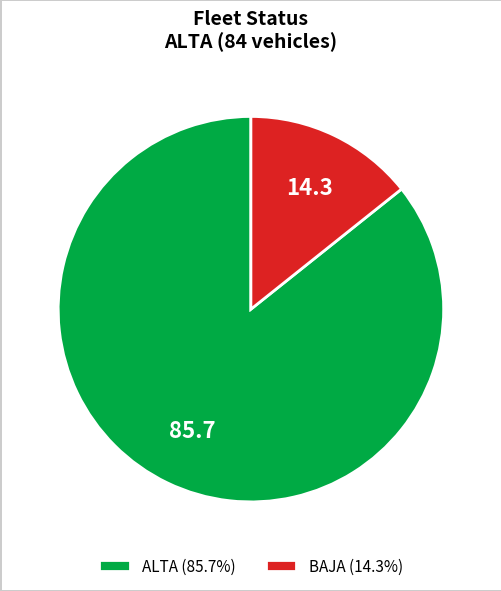

The BAJA slice represents 14% of the pie. True or false?

True